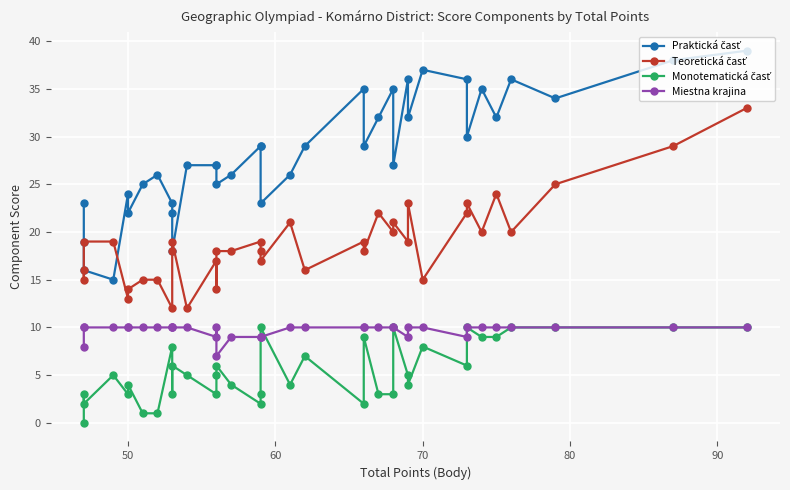

Is the value of Praktická časť at 8 greater than the value of Teoretická časť at 24?

Yes